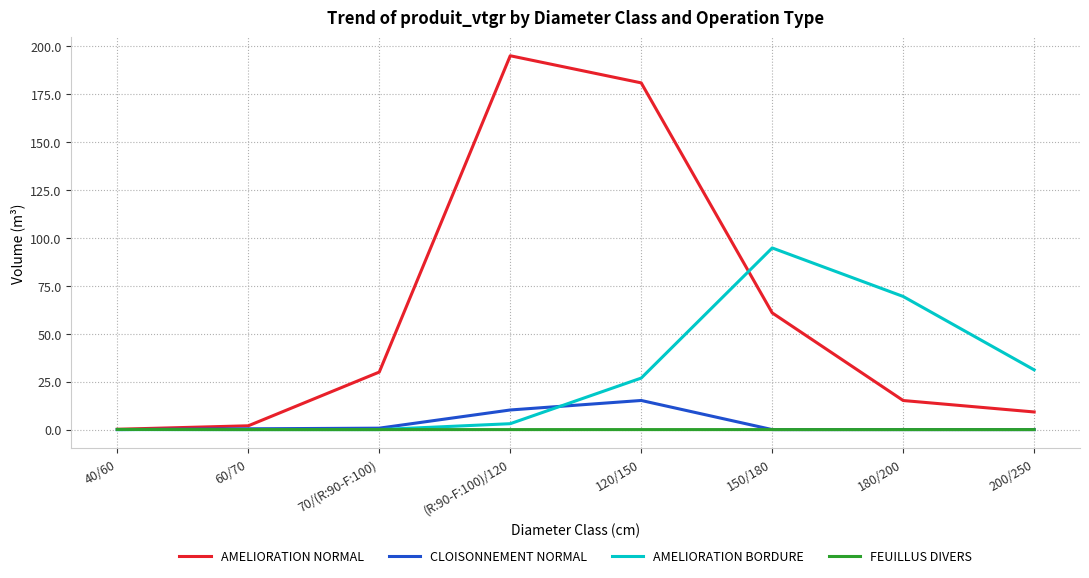

Where is AMELIORATION NORMAL nearest to the value 97?

150/180